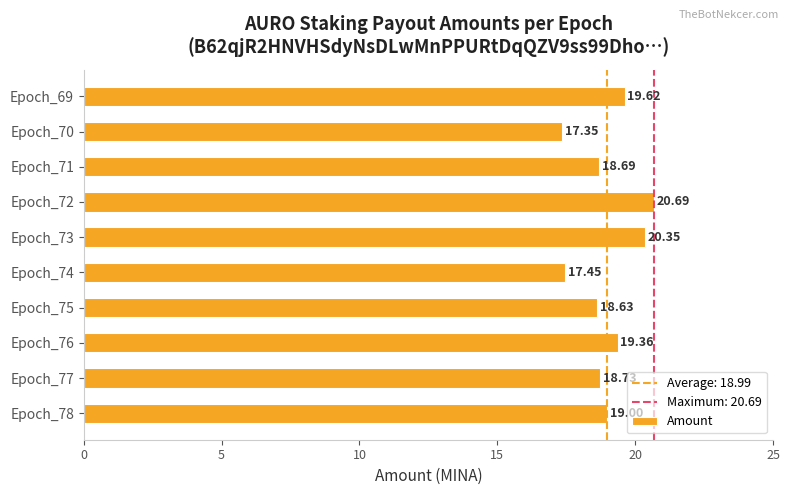

How many distinct data groups are displayed?

1